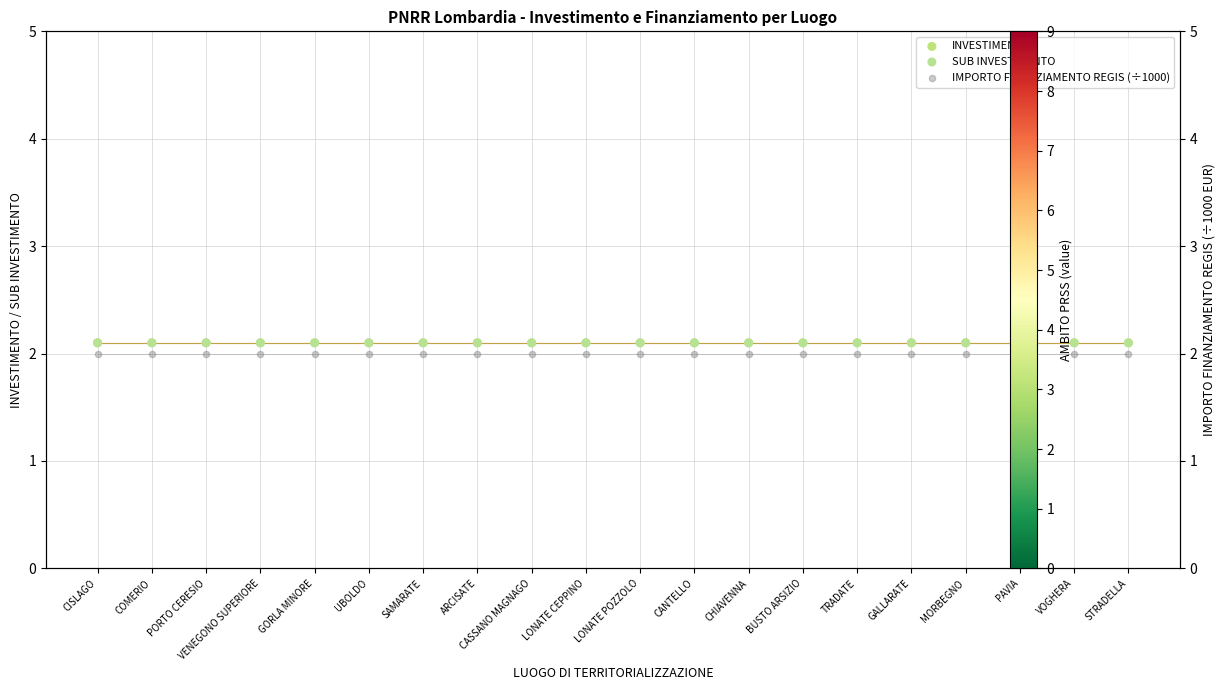

What are all the series names shown in the legend?

INVESTIMENTO, SUB INVESTIMENTO, IMPORTO FINANZIAMENTO REGIS (÷1000)